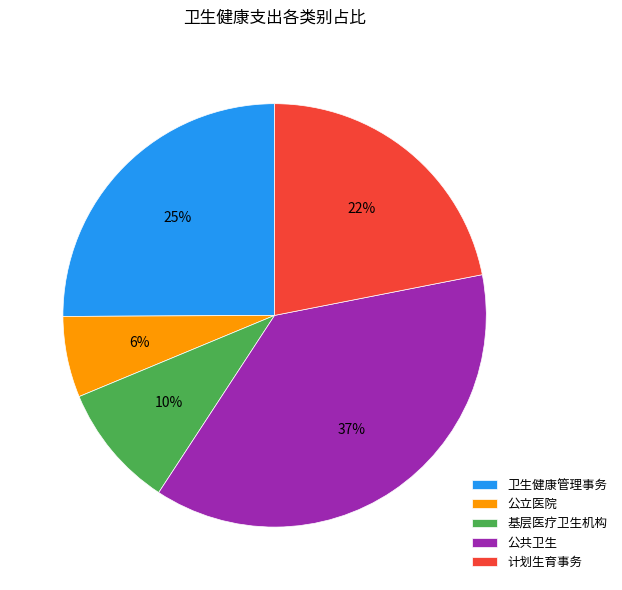

True or false: 公立医院 accounts for 1% of the total.

False